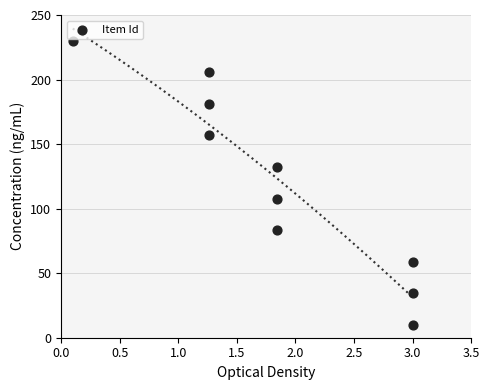

What is the range of X values (max minus min)?

2.9